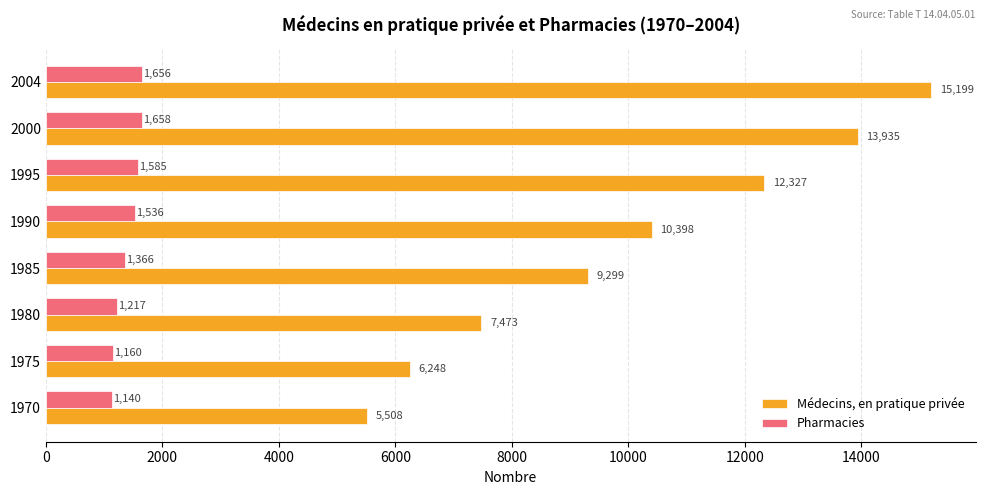

Where is Pharmacies nearest to the value 1399?

1985